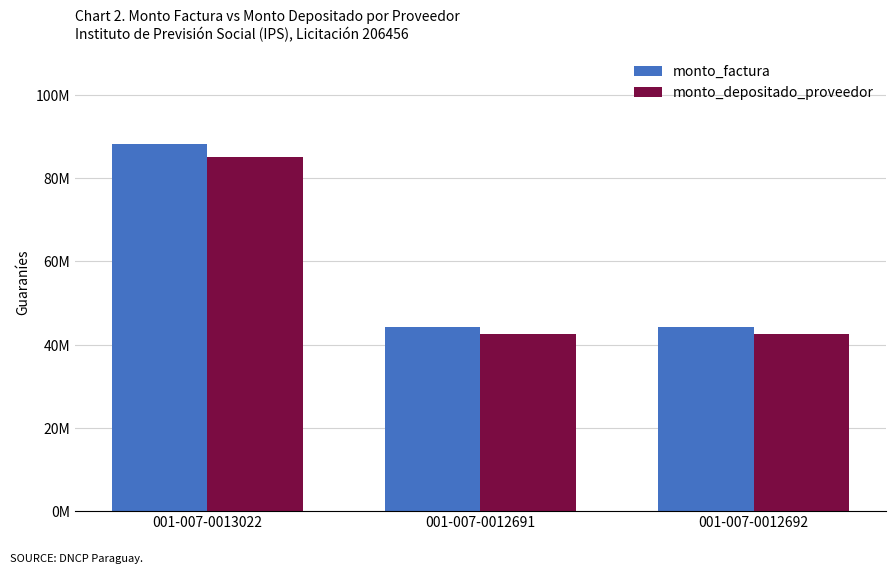

The value of monto_factura at 001-007-0013022 is 52750440. True or false?

False